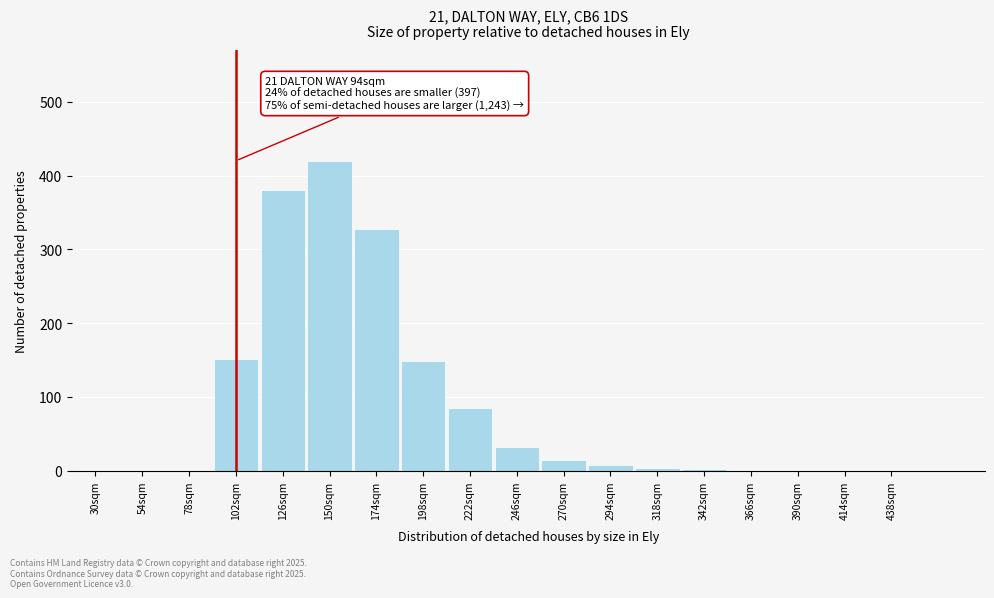

What is the sum of all values?

1576